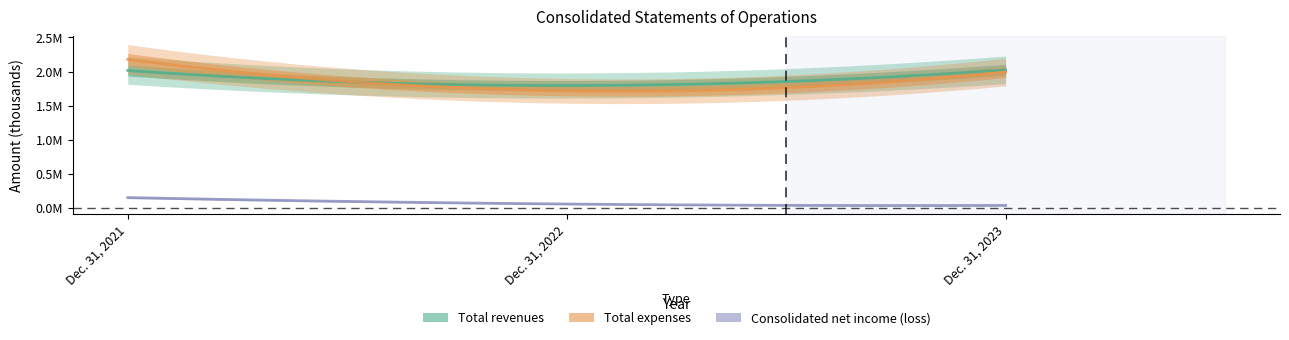

Rank the series at Dec. 31, 2021 from highest to lowest value.

Total expenses, Total revenues, Consolidated net income (loss)